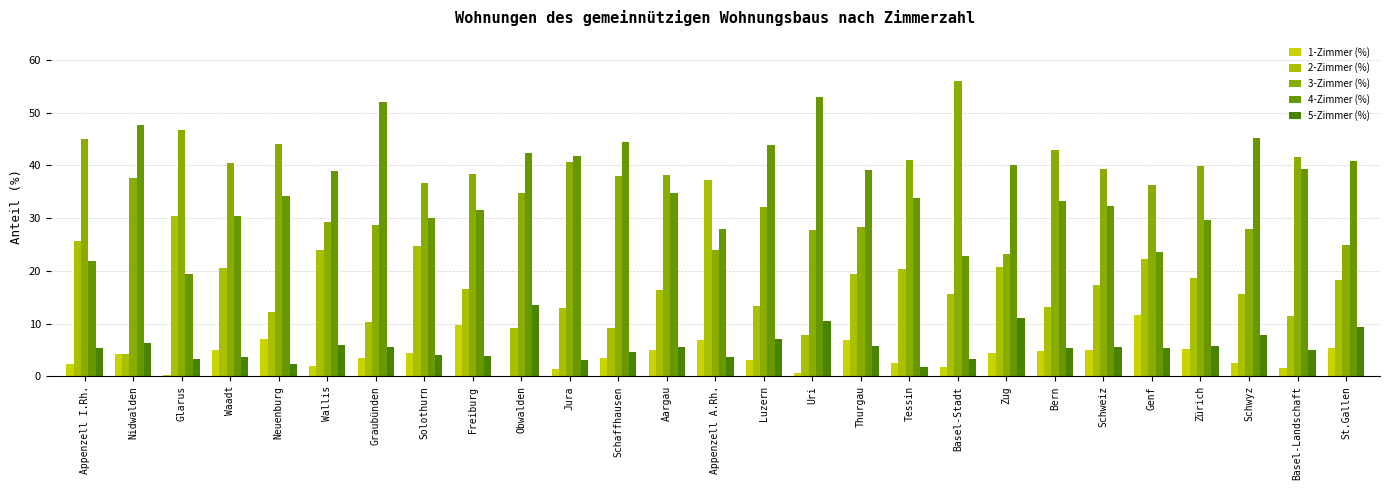

At which category is the sum across all series the highest?

Appenzell I.Rh.